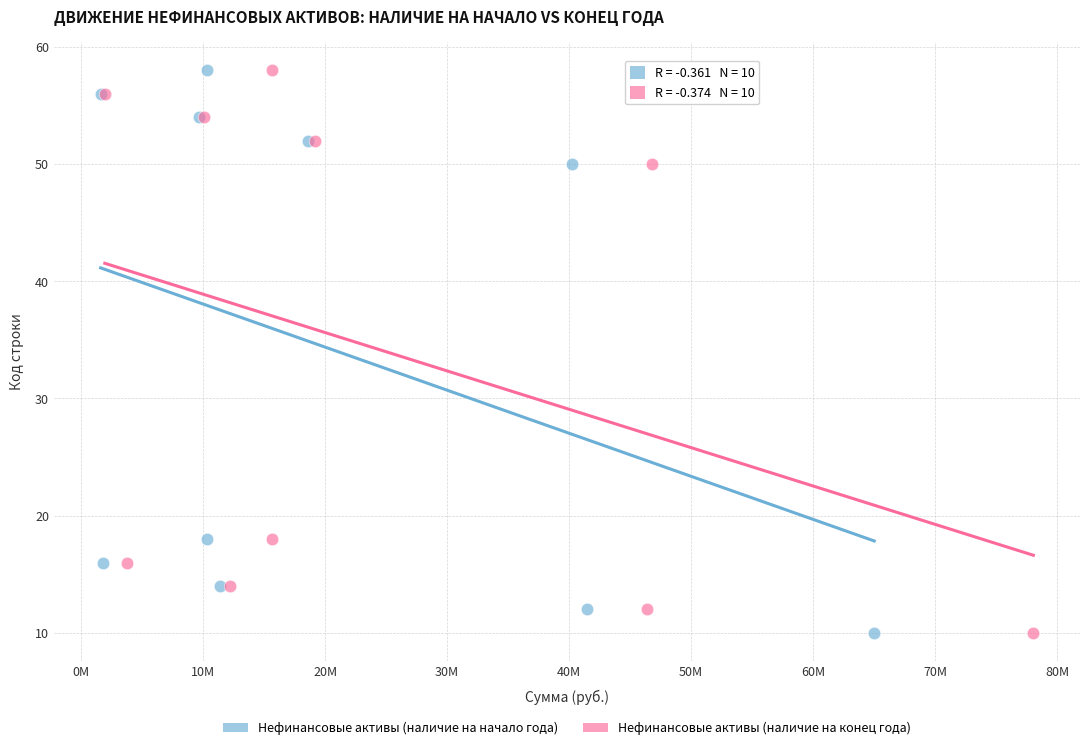

What are all the series names shown in the legend?

Нефинансовые активы (наличие на начало года), Нефинансовые активы (наличие на конец года)